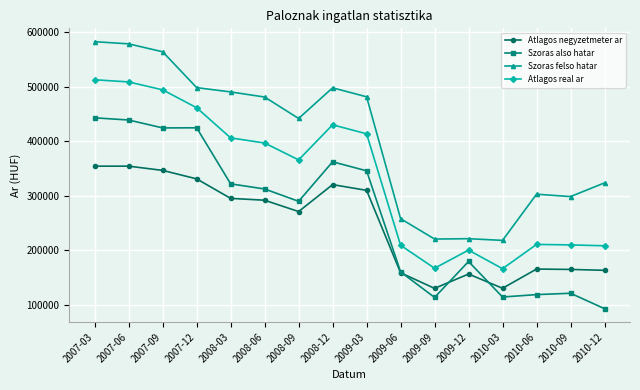

Which series has the widest spread of values?

Szoras felso hatar